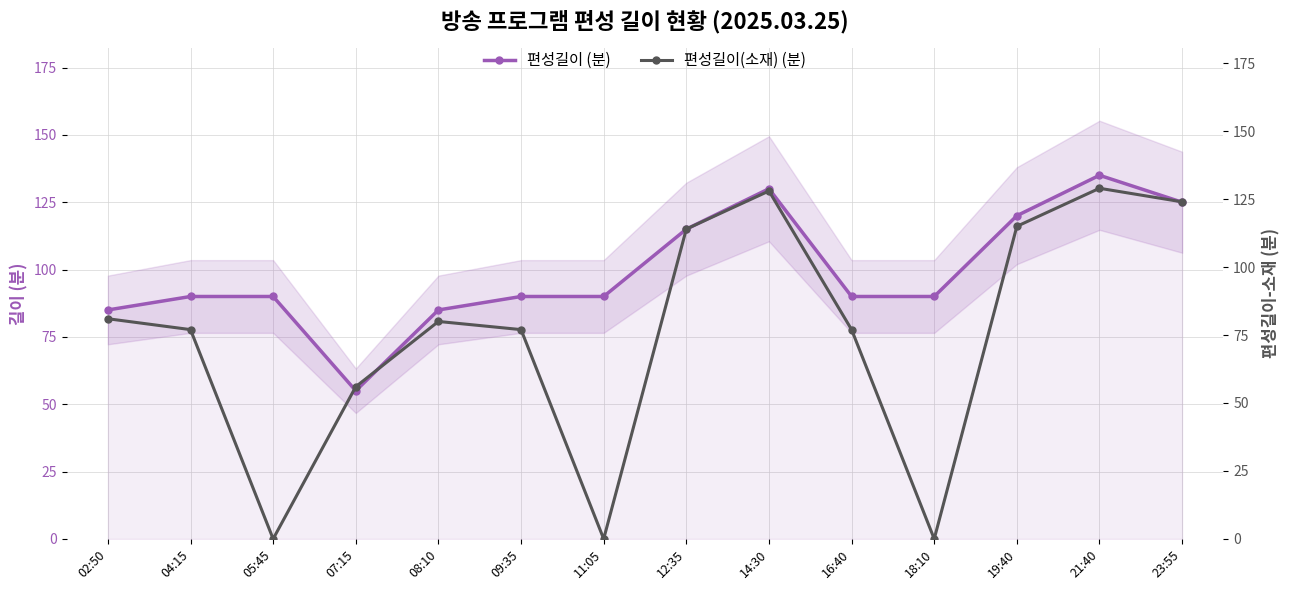

What is the highest value of the 편성길이 (분) series?

135